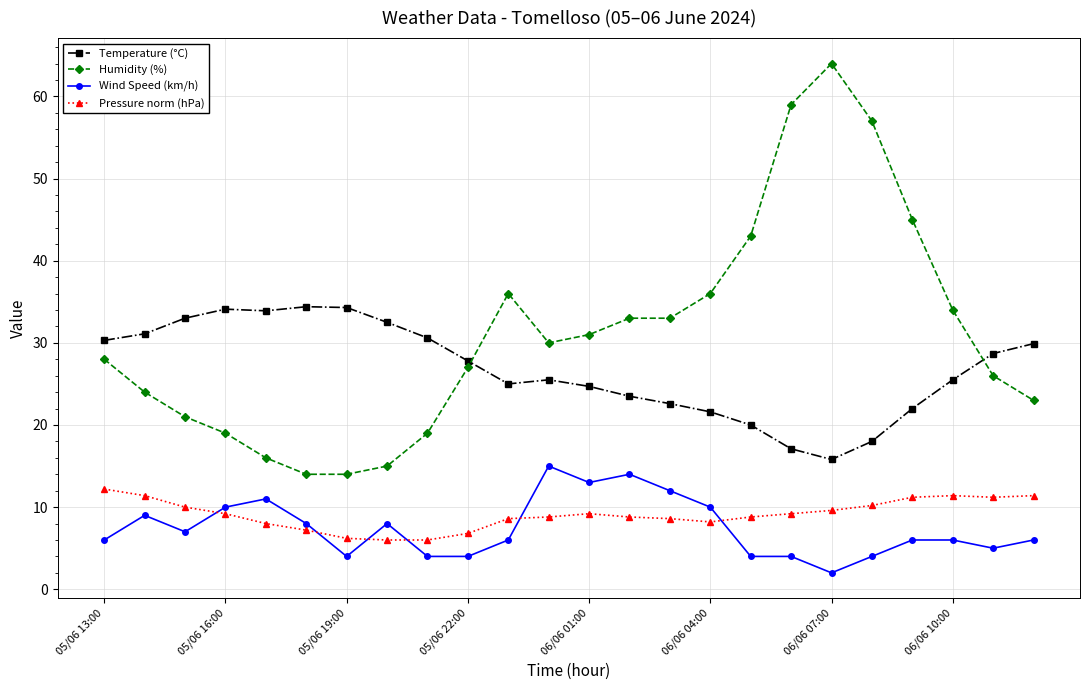

List the series in order of their peak value, highest first.

Humidity (%), Temperature (°C), Wind Speed (km/h), Pressure norm (hPa)